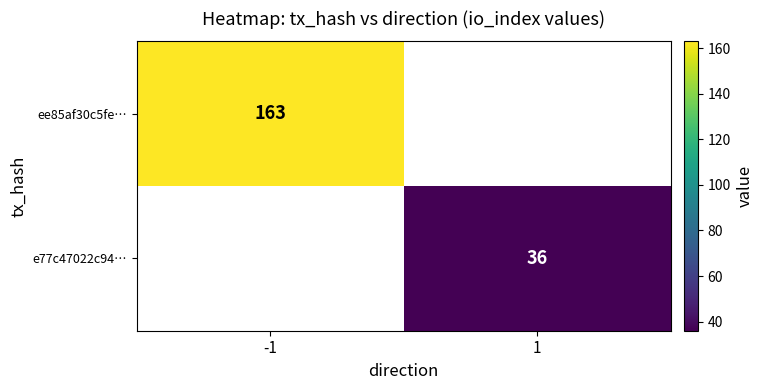

The value of e77c47022c94… at 1 is 11.7. True or false?

False